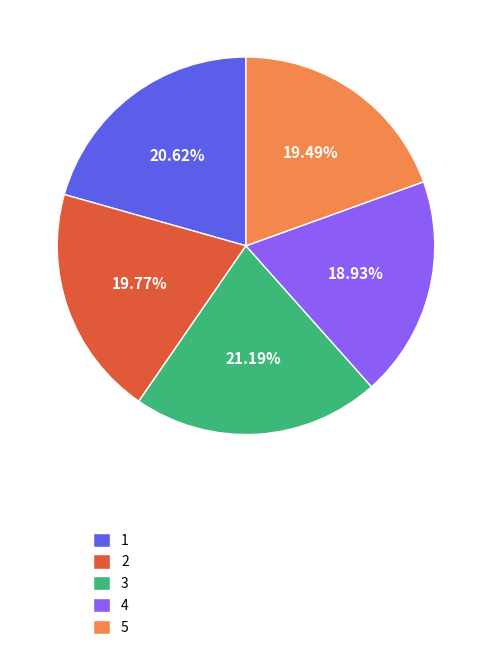

What percentage is NOT represented by 3?

78.8%